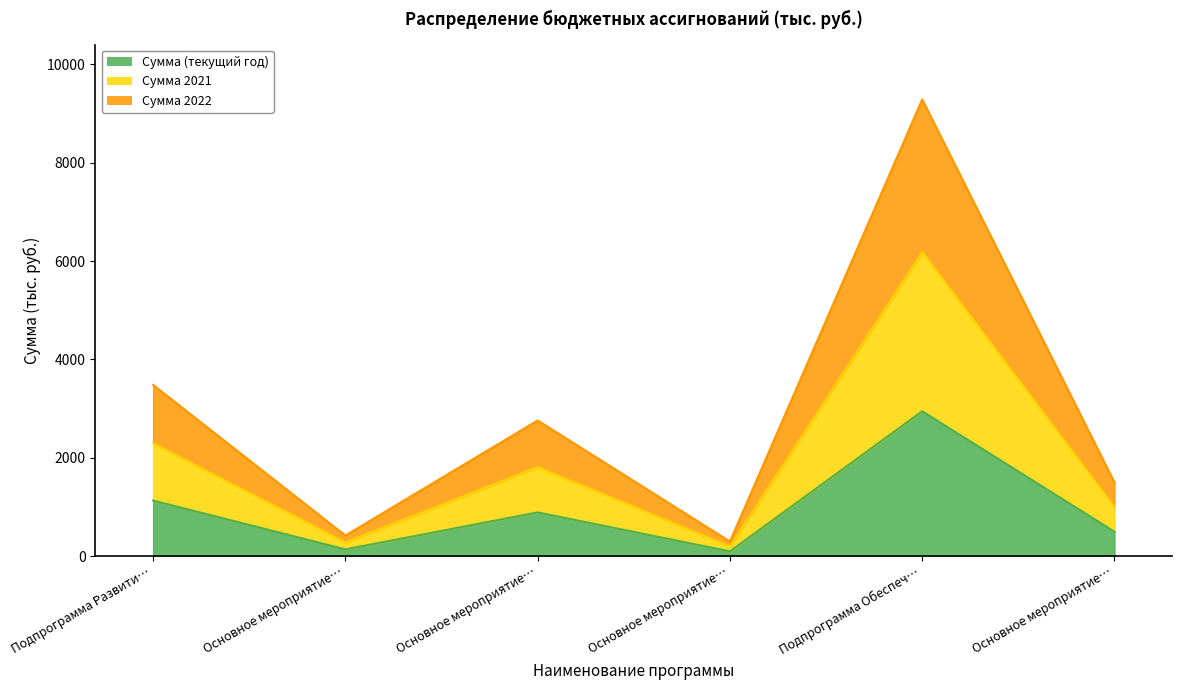

True or false: Сумма 2022 and Сумма 2021 cross at least once.

False